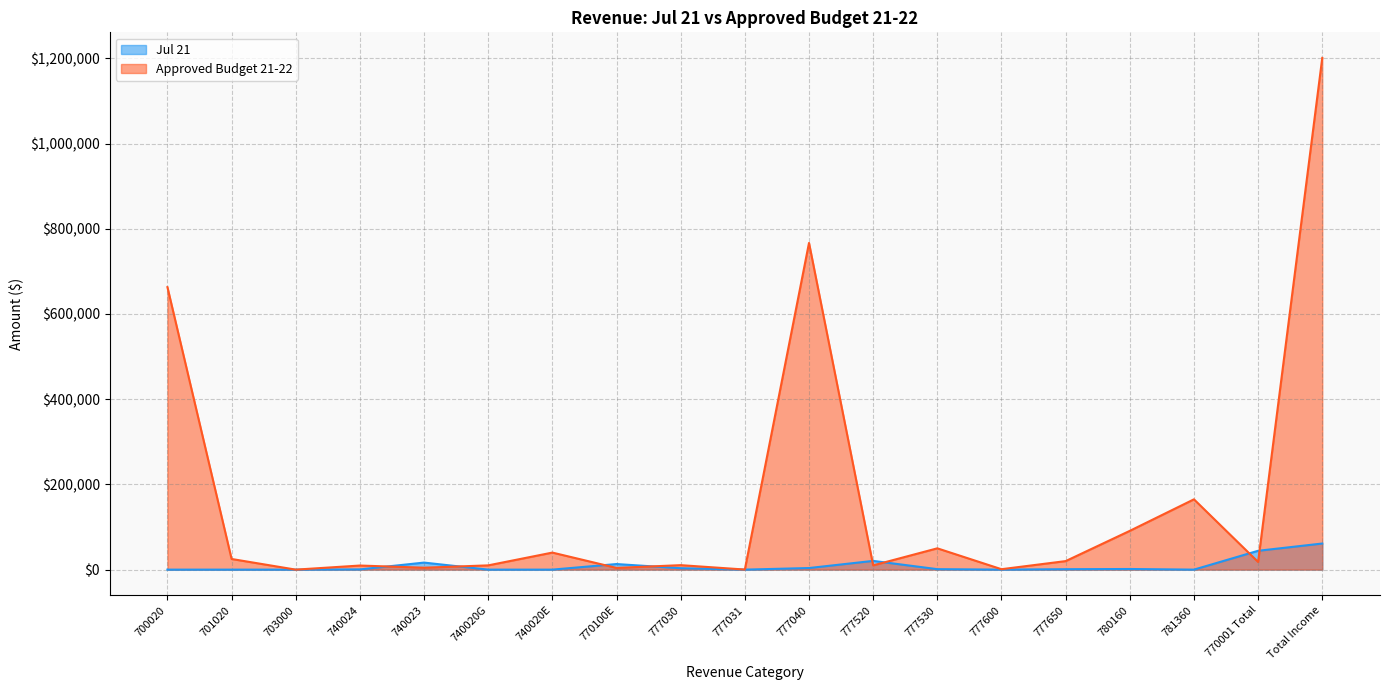

Reading right to left, what are all the values shown in this chart?

Jul 21: Total Income=61275.1	770001 Total=44230.0	781360=0.0	780160=1480.0	777650=1000.0	777600=0.0	777530=1100.0	777520=20500.0	777040=3750.0	777031=0.0	777030=3300.0	770100E=13100.0	740020E=0.0	740020G=0.0	740023=16526.7	740024=518.4	703000=0.0	701020=0.0	700020=0.0
Approved Budget 21-22: Total Income=1201000.0	770001 Total=18000.0	781360=165000.0	780160=91000.0	777650=20000.0	777600=1000.0	777530=50000.0	777520=10000.0	777040=766800.0	777031=200.0	777030=10500.0	770100E=4000.0	740020E=40000.0	740020G=10000.0	740023=4500.0	740024=9600.0	703000=0.0	701020=25000.0	700020=663000.0